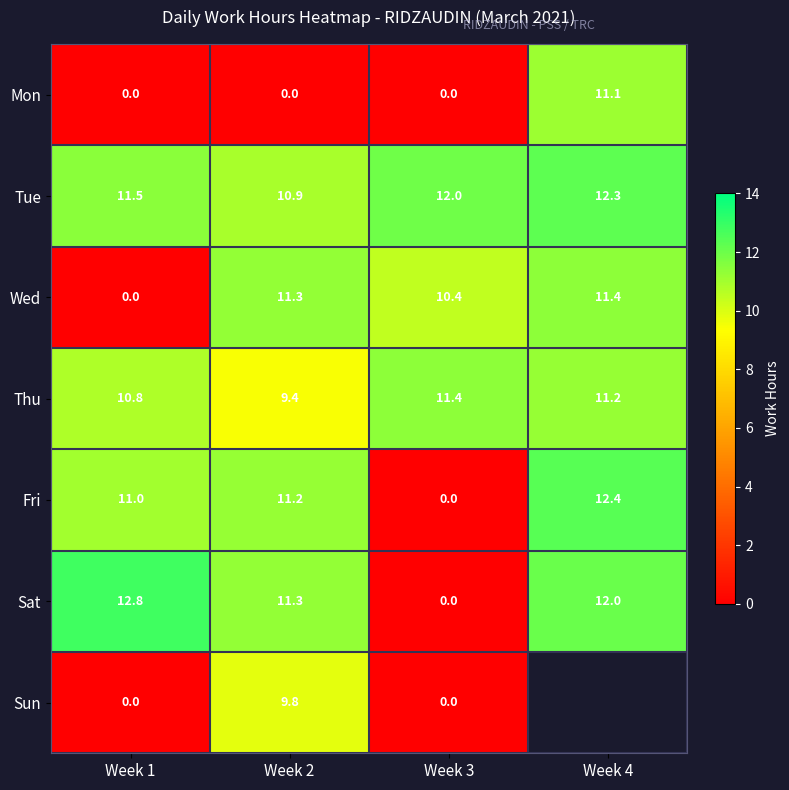

Is it true that Sat equals 12.0 at Week 4?

True